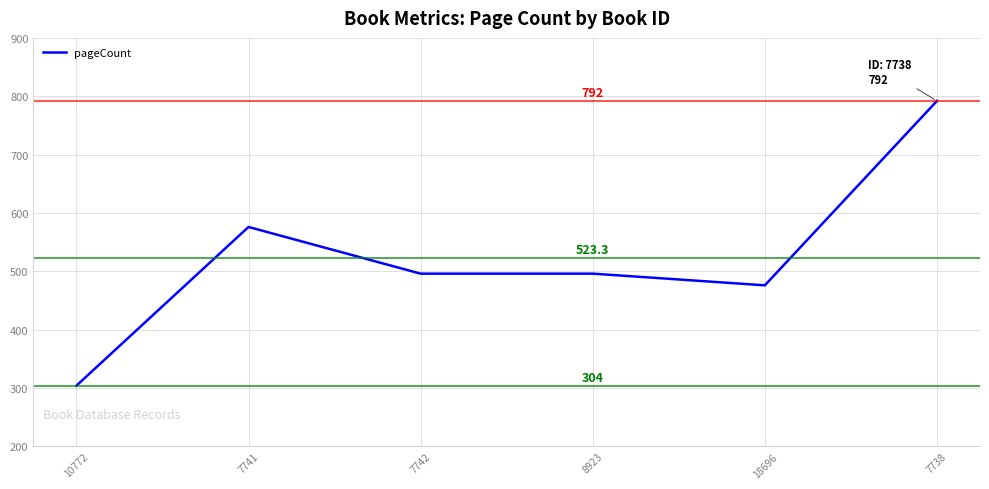

What is the ratio of the value at 10772 to the value at 7738?

0.4